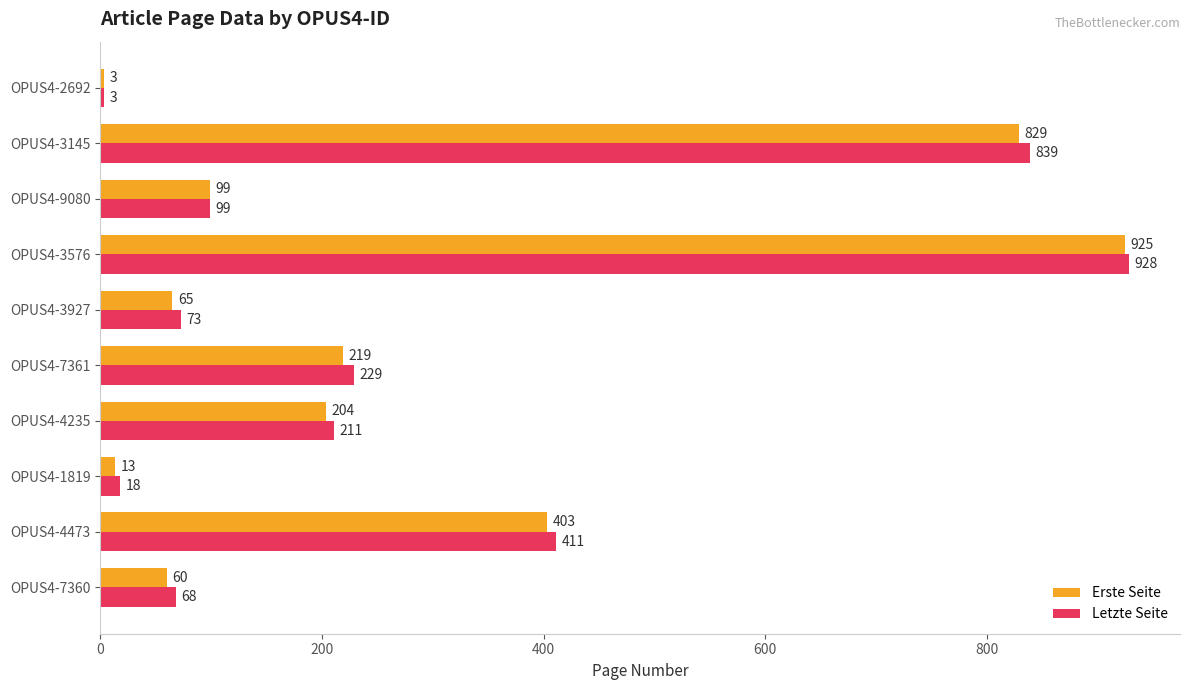

Count the number of categories in the chart.

10